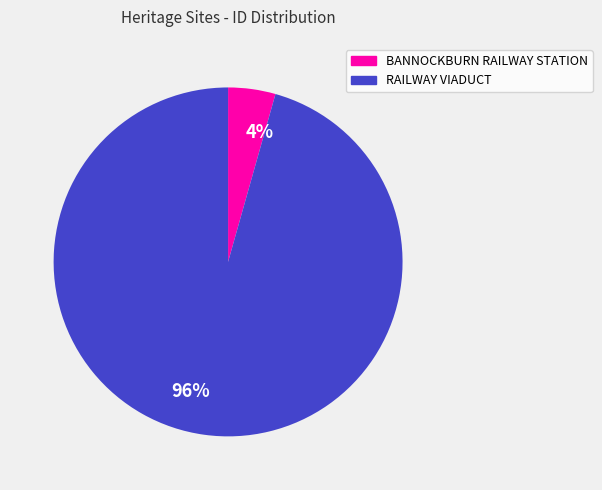

To the nearest percent, what percentage of the pie is RAILWAY VIADUCT?

96%